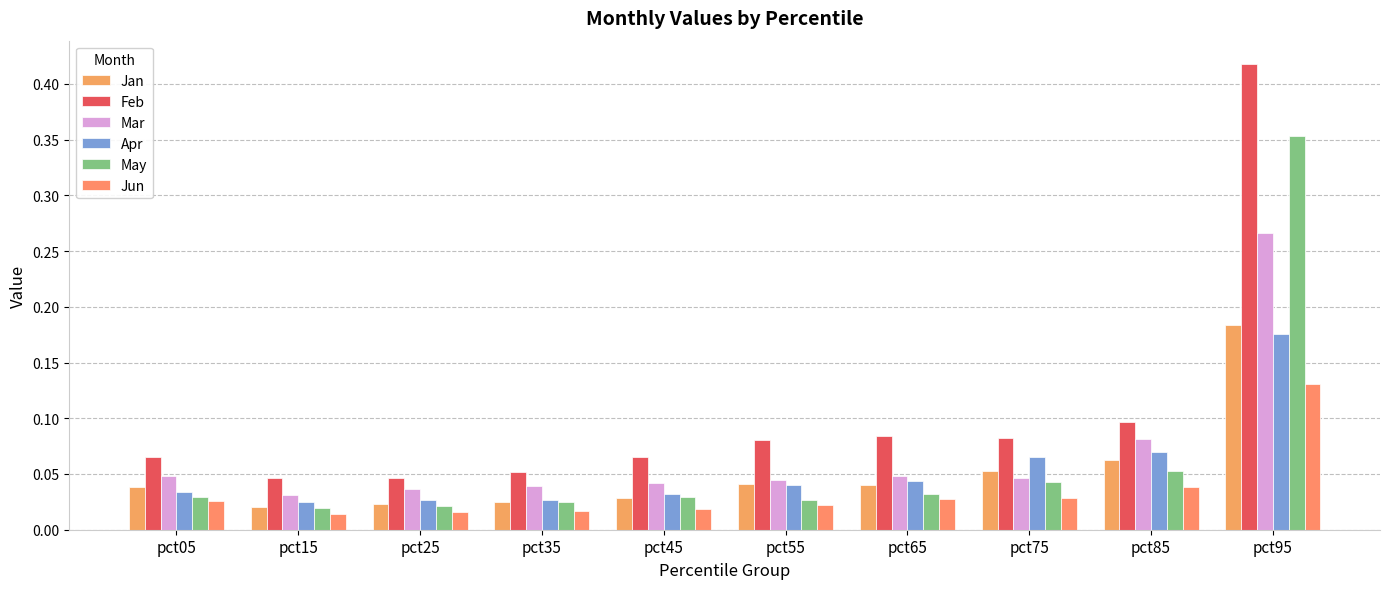

Is the value of Jan at pct55 greater than the value of Mar at pct25?

Yes